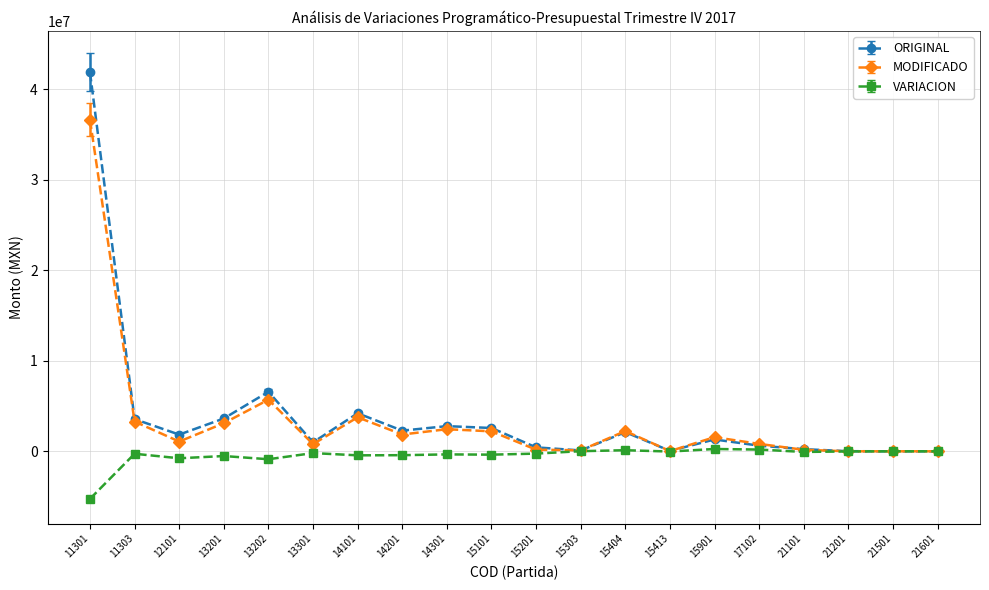

Which series has the largest total across all categories?

ORIGINAL